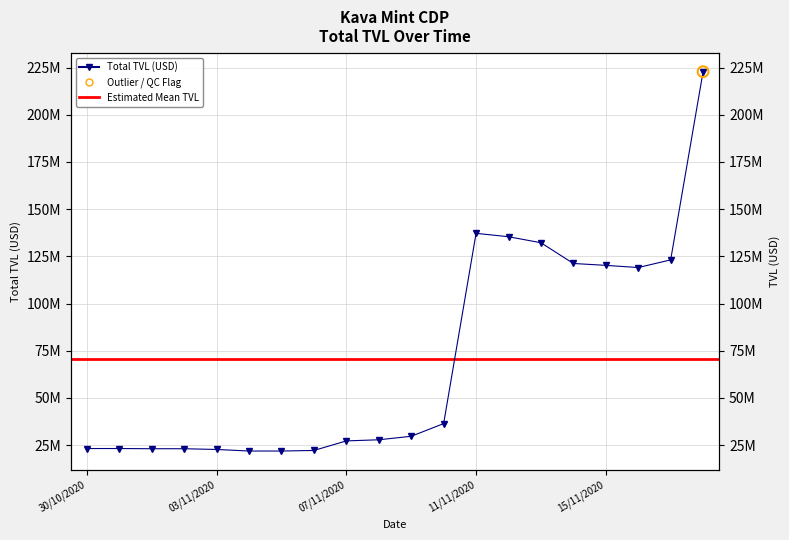

Between 13/11/2020 and 17/11/2020, which is larger?

13/11/2020